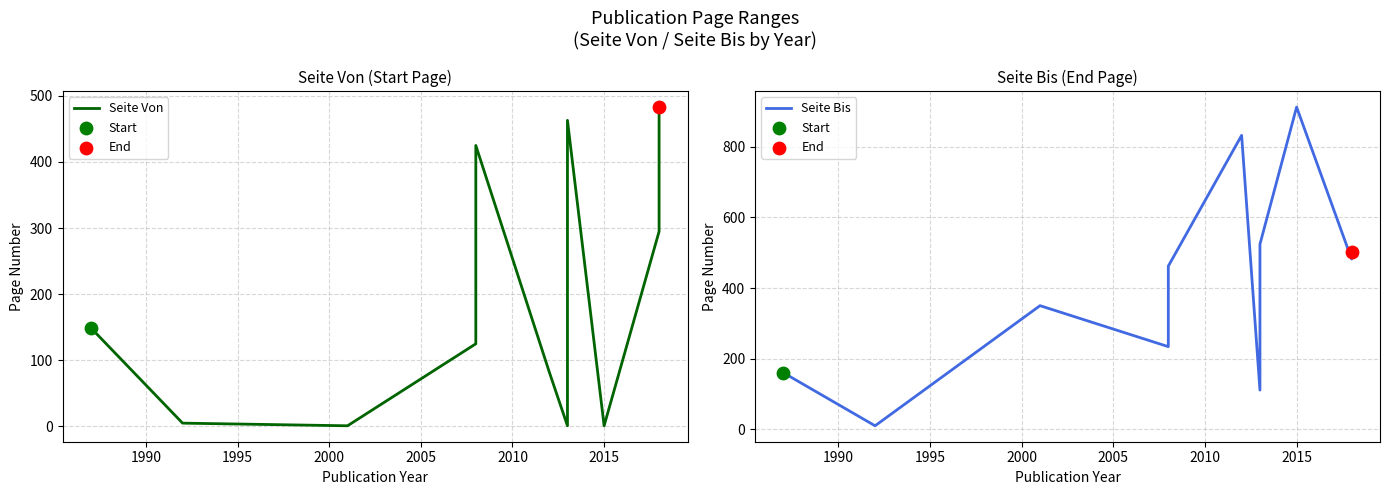

At how many categories does at least one series exceed 404?

6